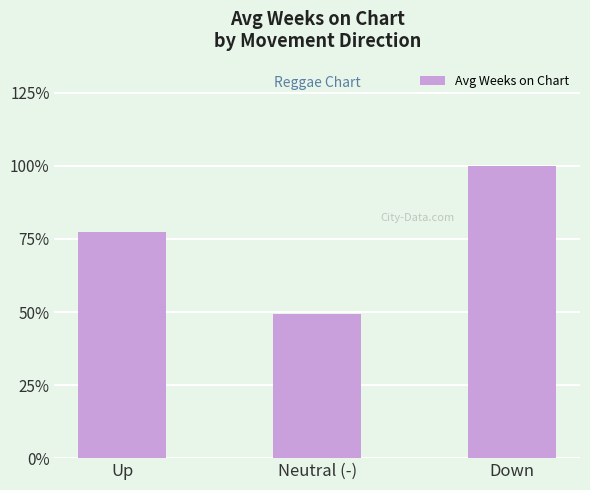

Which category has the highest value across all series?

Down